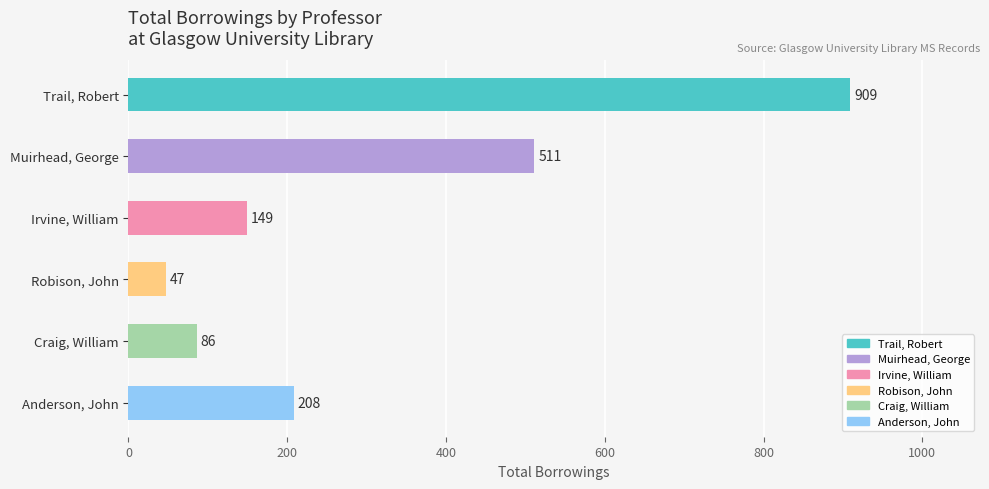

Between Muirhead, George and Robison, John, which is larger?

Muirhead, George